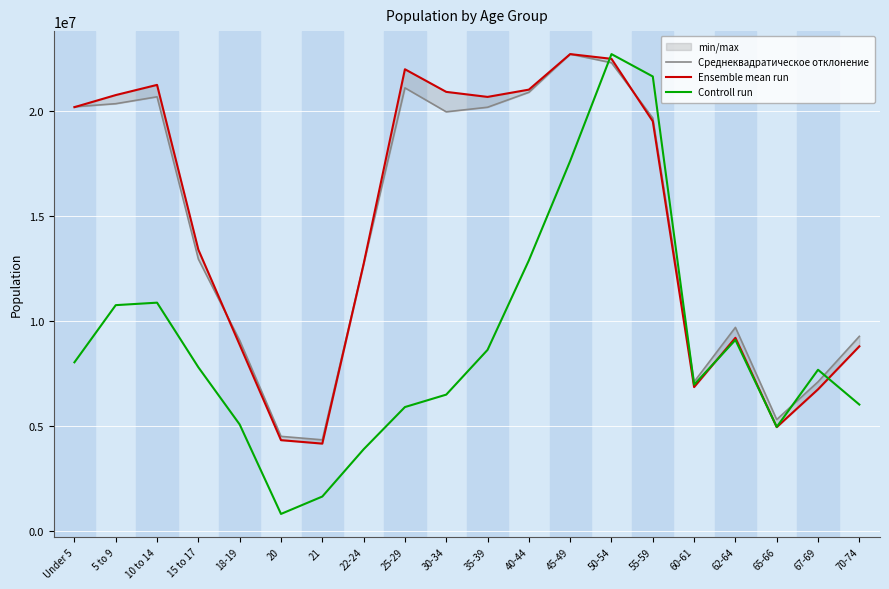

Which has a higher value, 30-34 or 65-66?

30-34